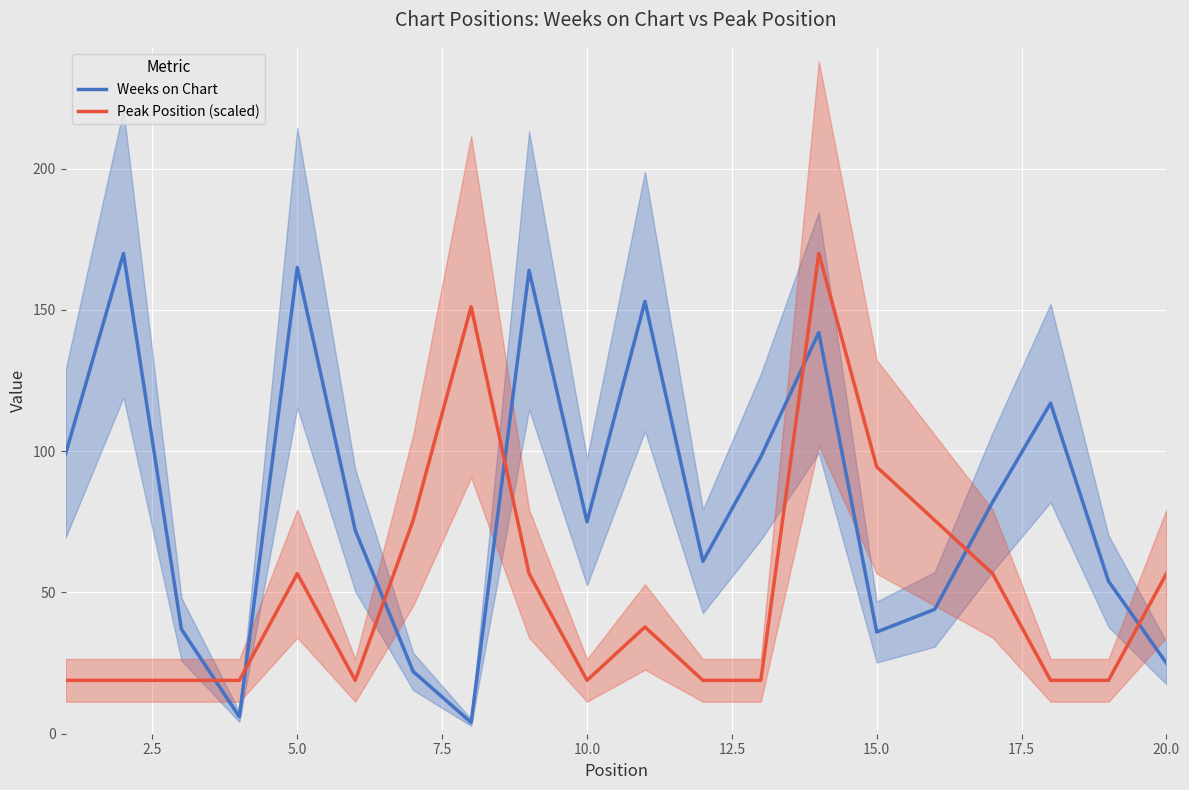

What is the highest value of the Peak Position (scaled) series?

170.0